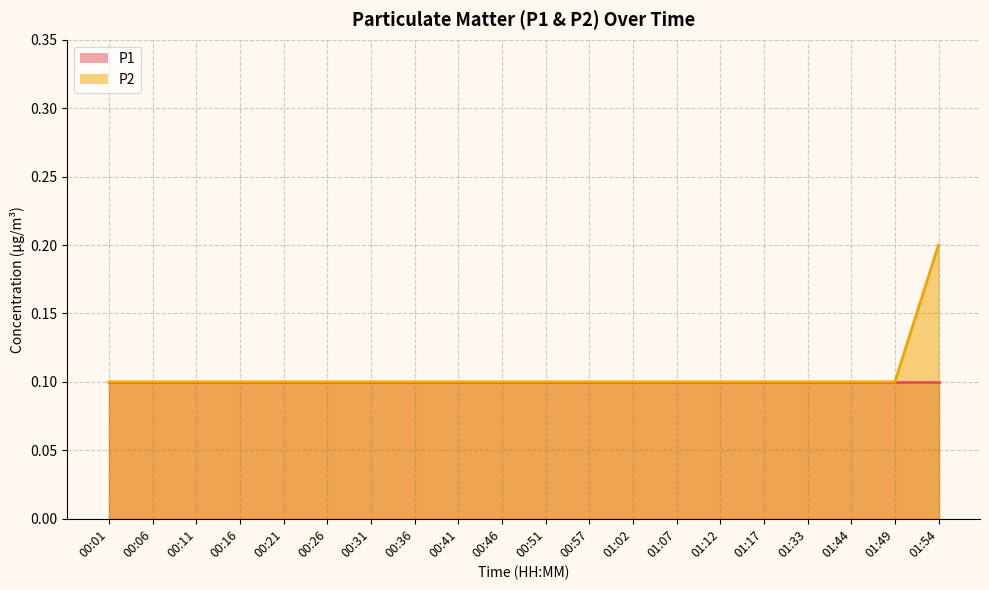

What is the value of the 15th point from the left?

0.1